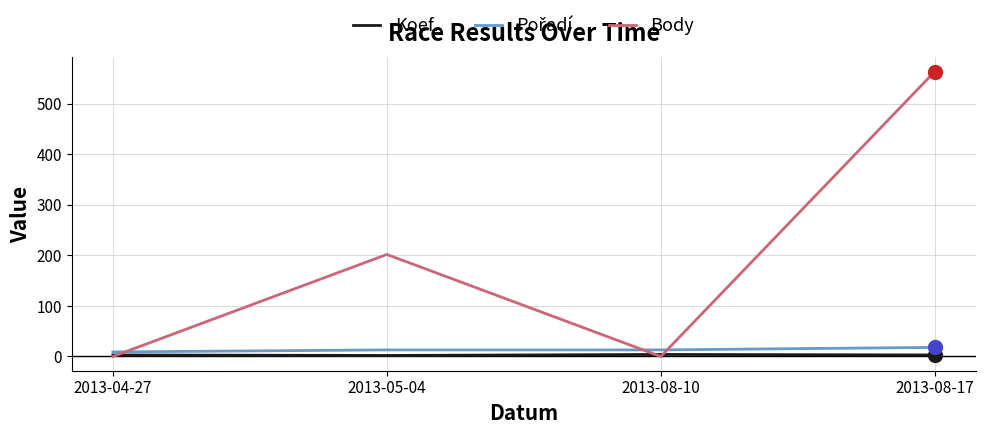

Which series has the largest total across all categories?

Body